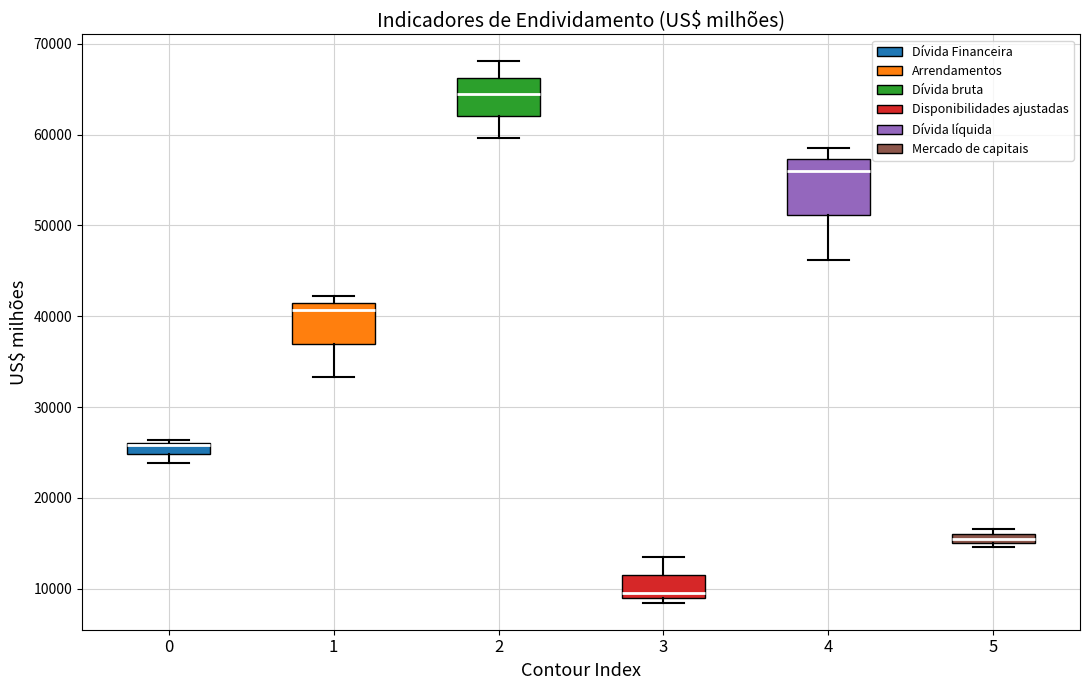

Where is the lower edge of the box at x = 0 on the y-axis? The values are not printed on the chart, so give them approximately, as read against the axis.

25000